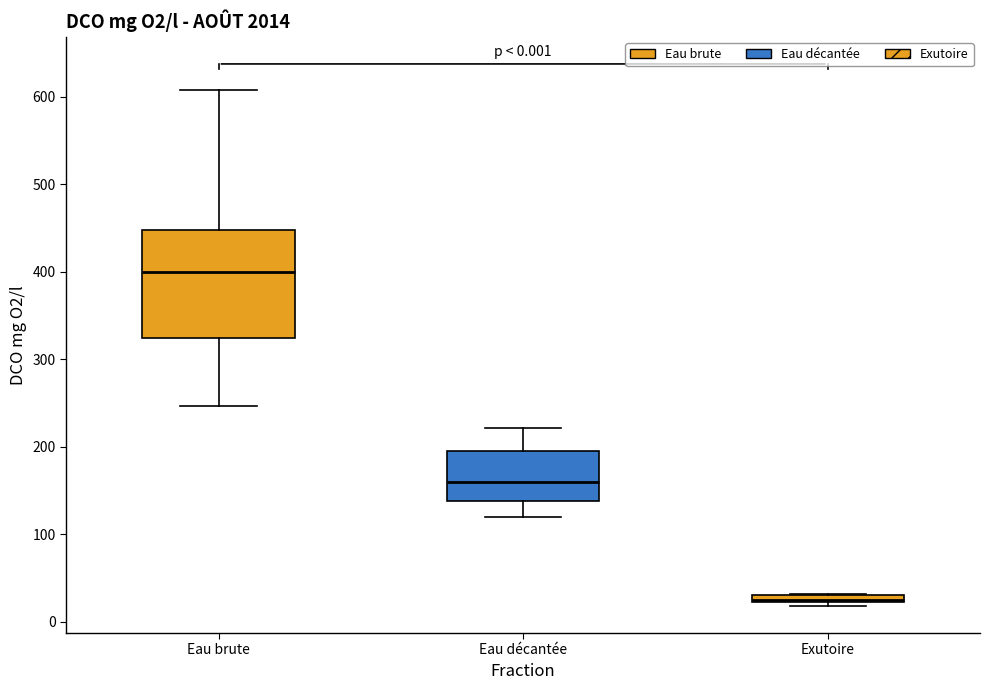

Which box's median line is the lowest?

Exutoire